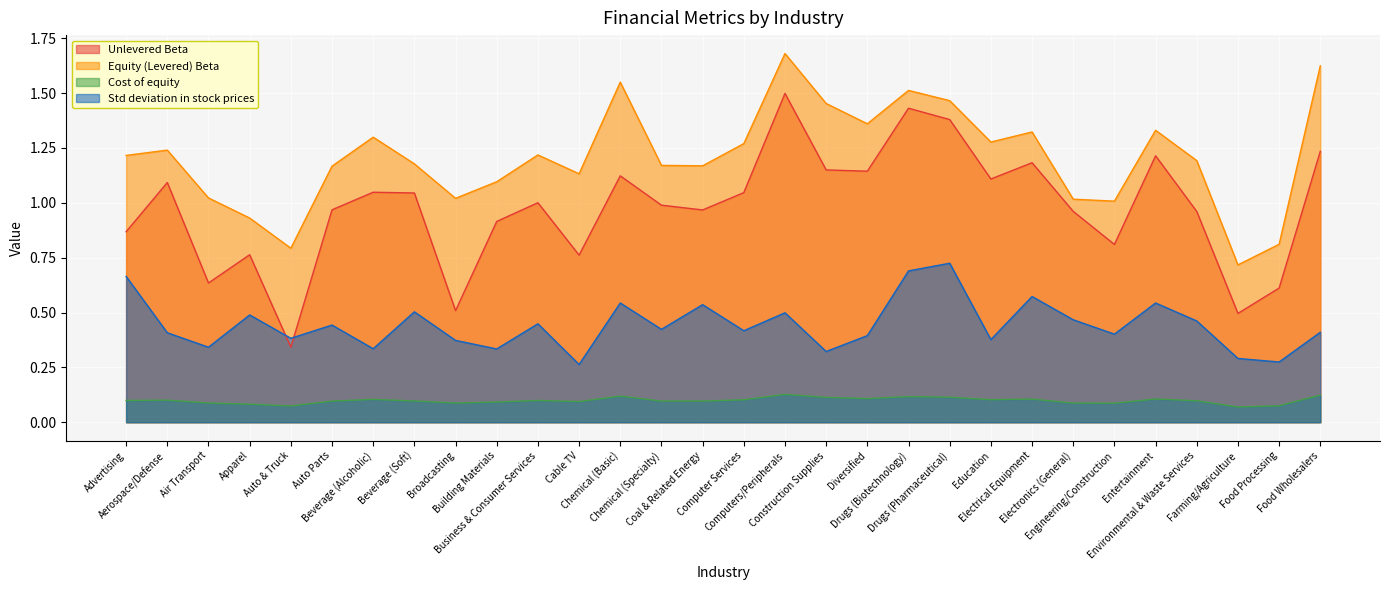

What position from the right is Farming/Agriculture?

3